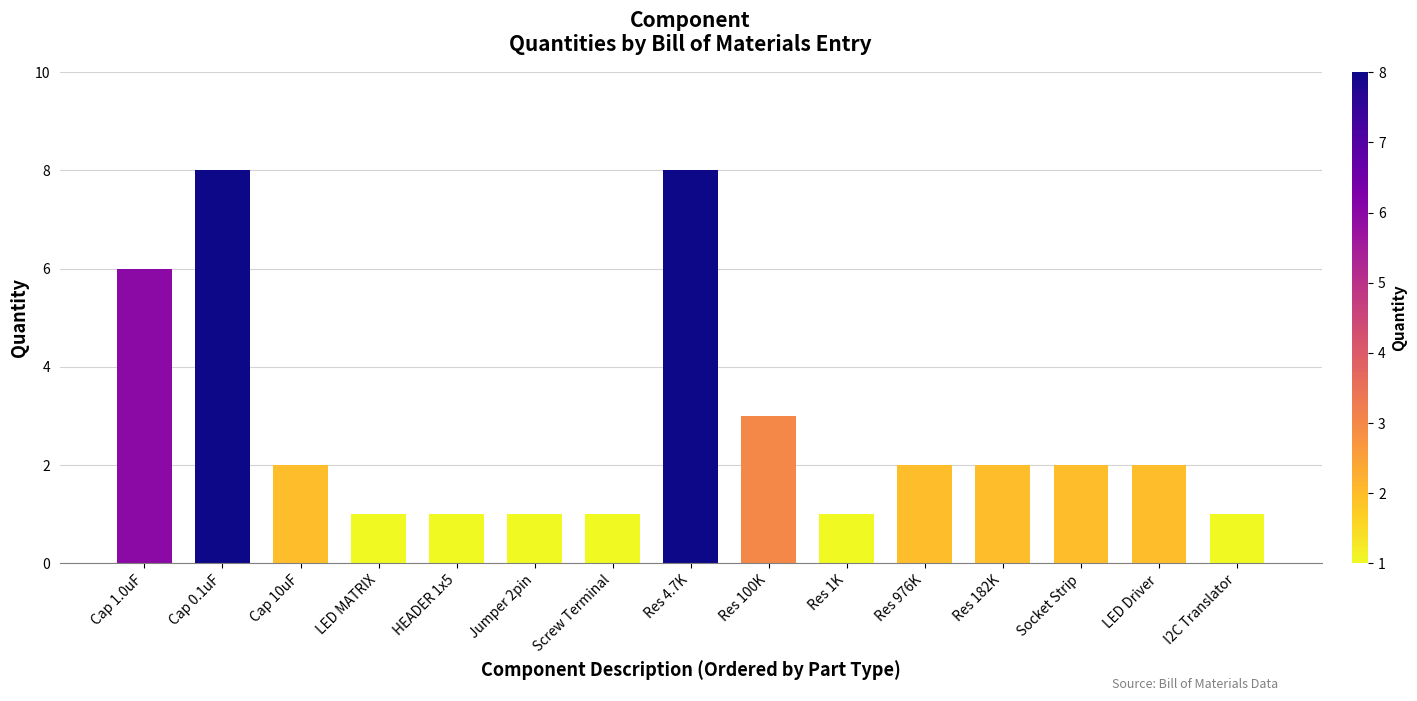

Approximately how many times larger is the value at LED Driver compared to Socket Strip?

1.0